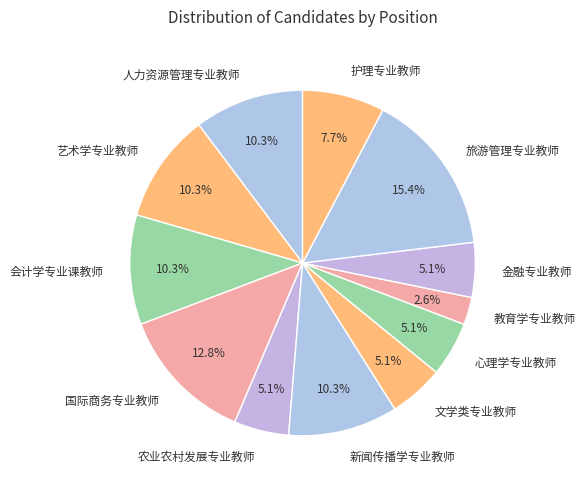

Which has a higher value, 护理专业教师 or 国际商务专业教师?

国际商务专业教师